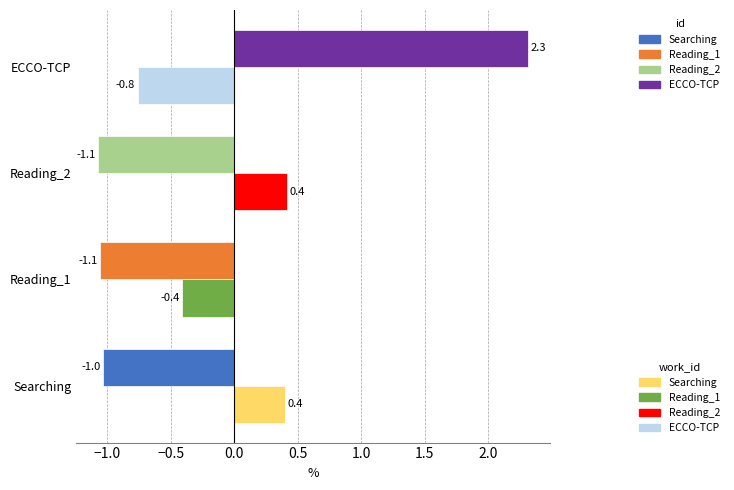

At which category does the chart reach its peak across all series?

ECCO-TCP